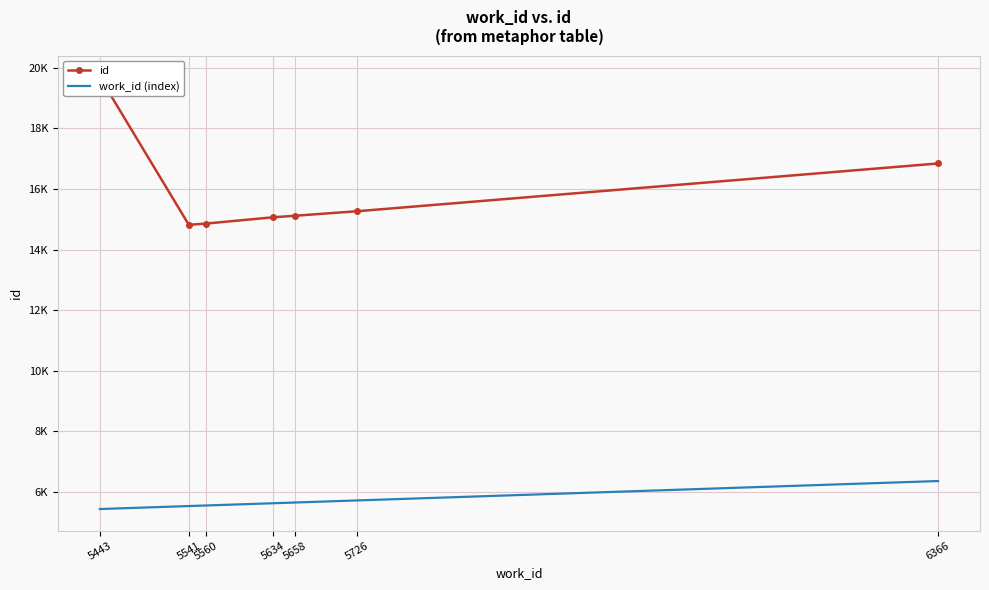

Where is work_id (index) nearest to the value 5904?

5726